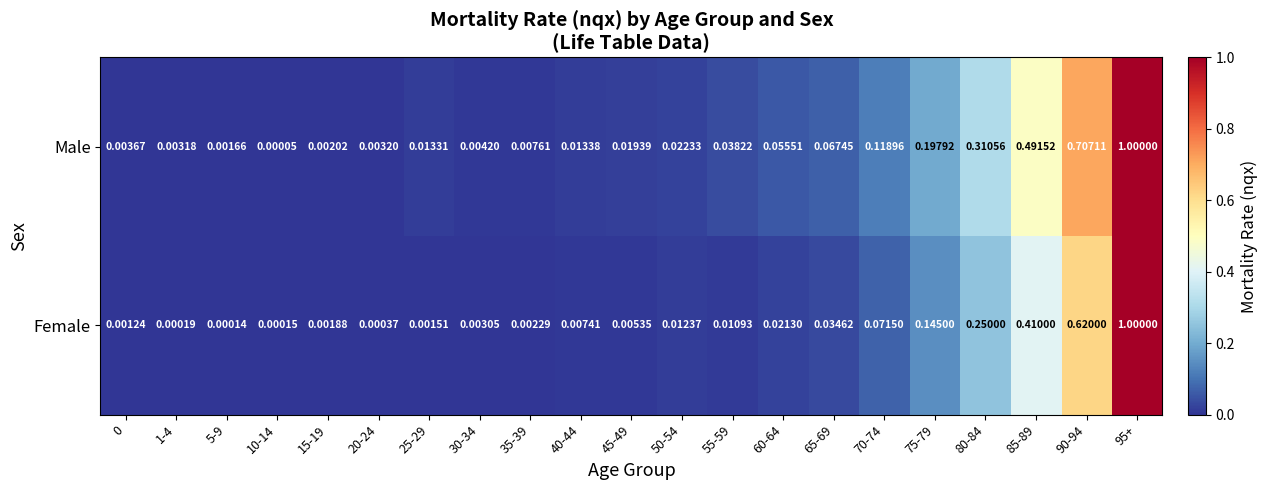

Which series has the largest total across all categories?

Male